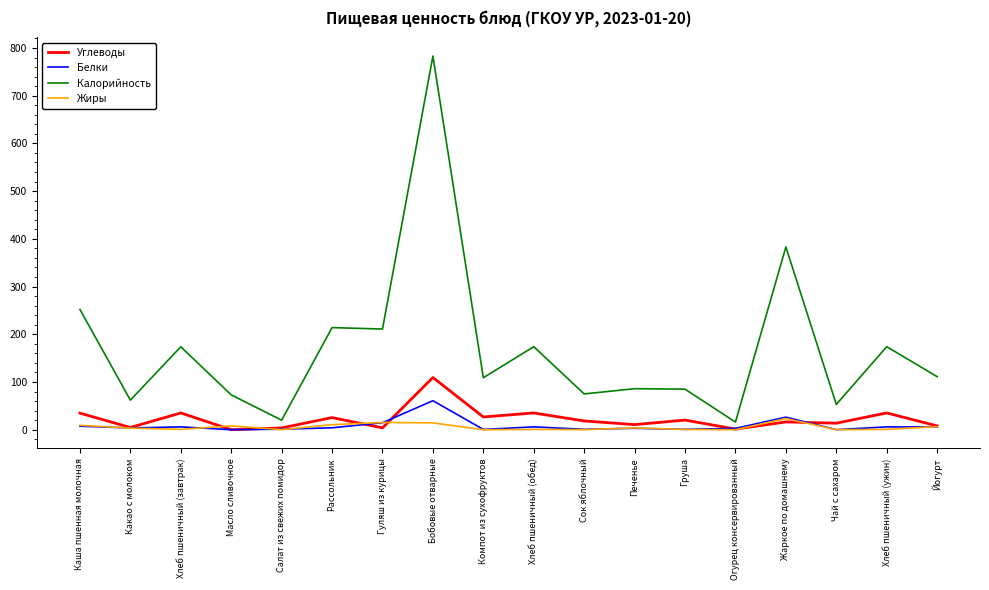

Which series has the largest total across all categories?

Калорийность